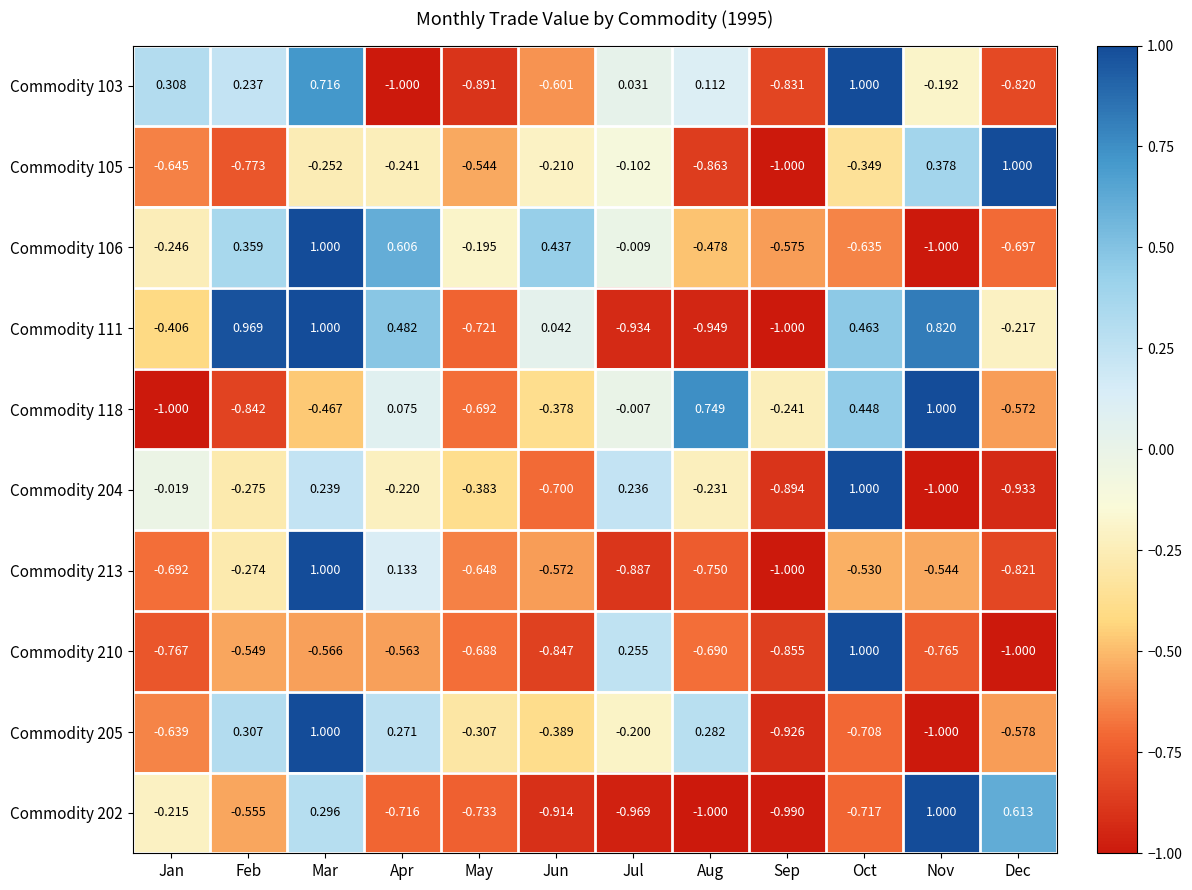

Rank the categories by Commodity 205 value from lowest to highest.

Nov, Sep, Oct, Jan, Dec, Jun, May, Jul, Apr, Aug, Feb, Mar